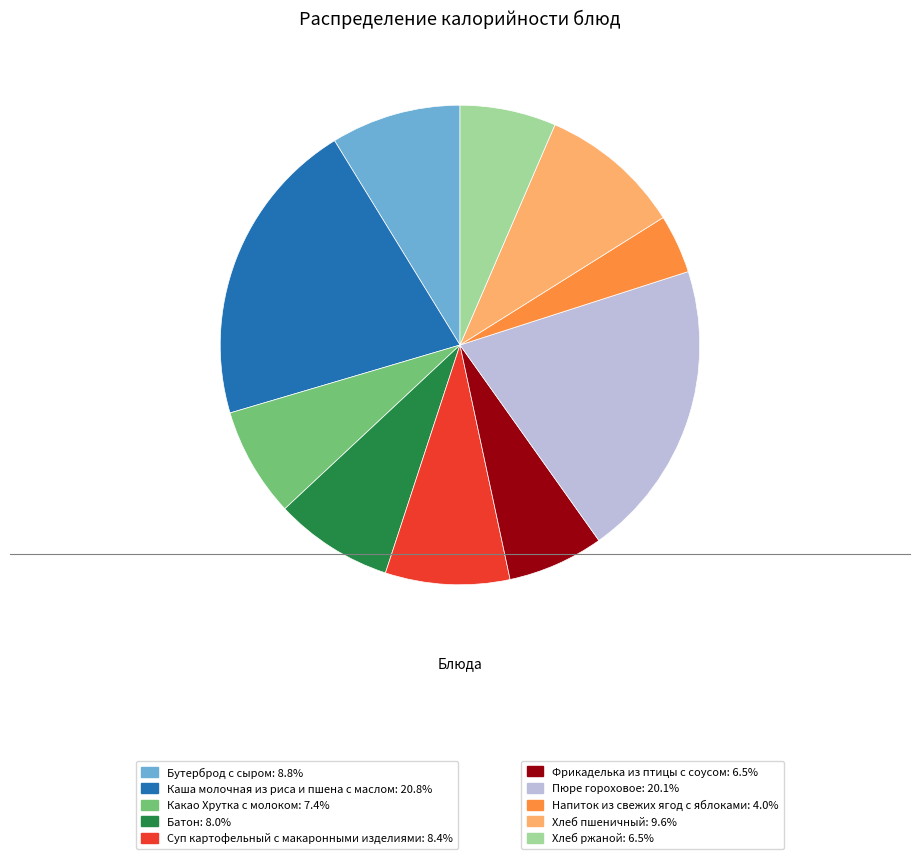

Does any single category account for the majority?

No